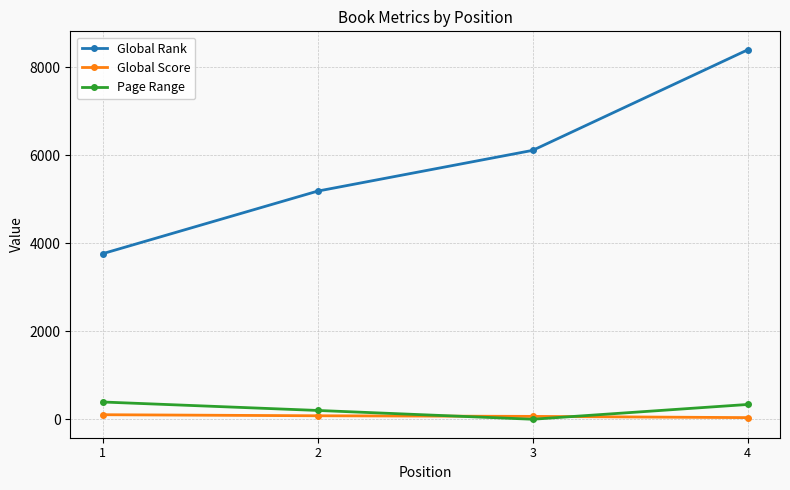

What is the difference between the highest and lowest values at 4?

8355